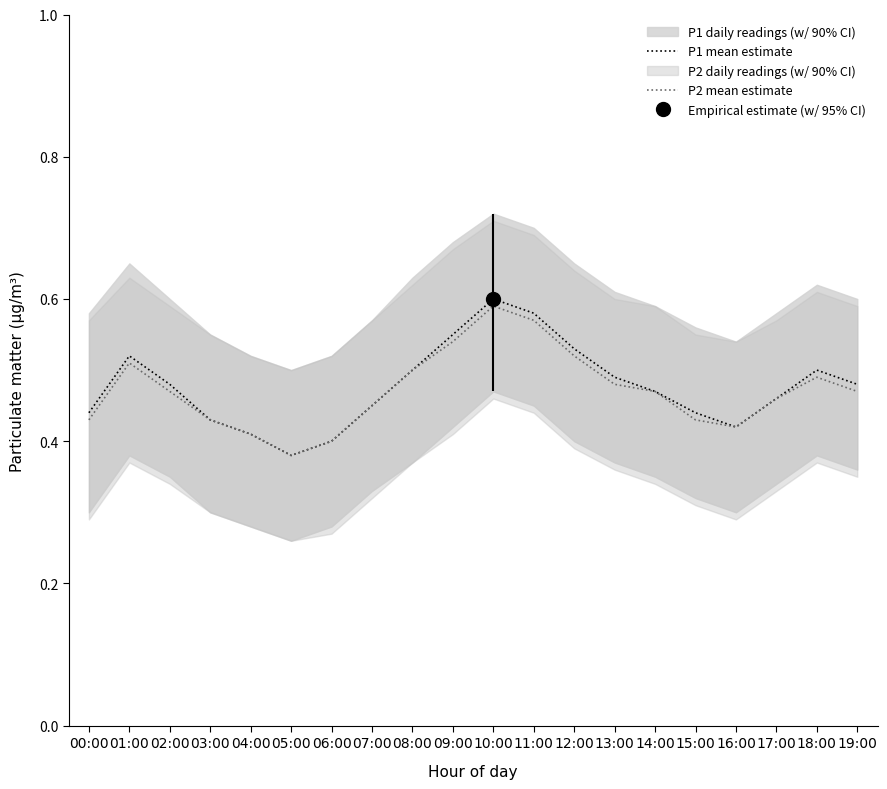

How many lines are shown in the chart?

2